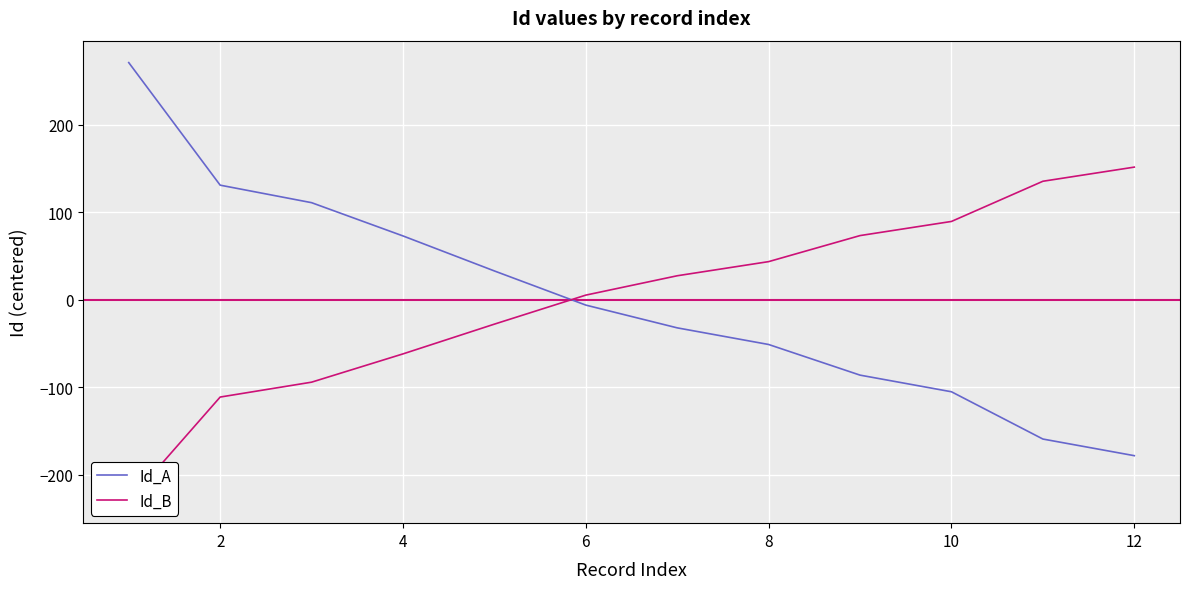

True or false: Id_A has a value of 72.8 at 4.

True